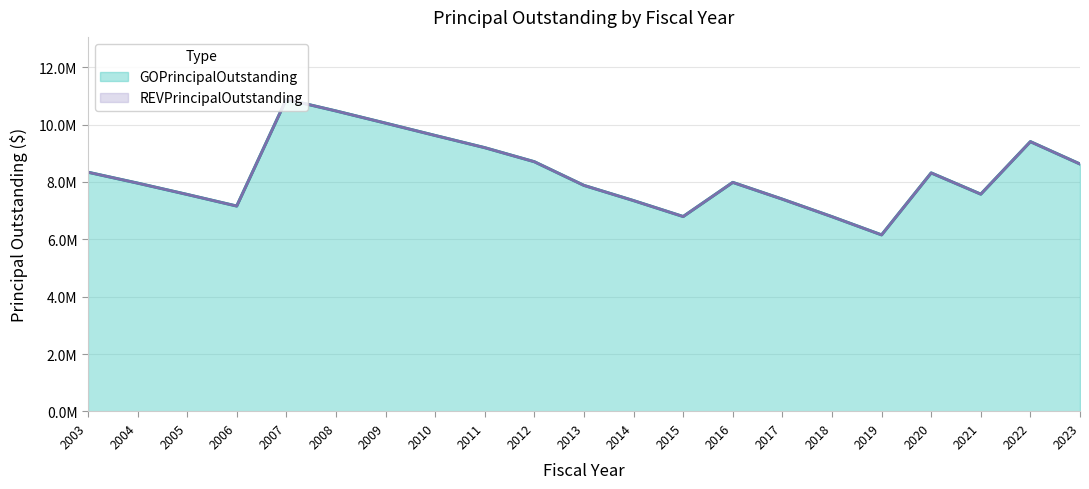

Rank the categories by value from highest to lowest.

2007, 2008, 2009, 2010, 2022, 2011, 2012, 2023, 2003, 2020, 2016, 2004, 2013, 2021, 2005, 2017, 2014, 2006, 2015, 2018, 2019